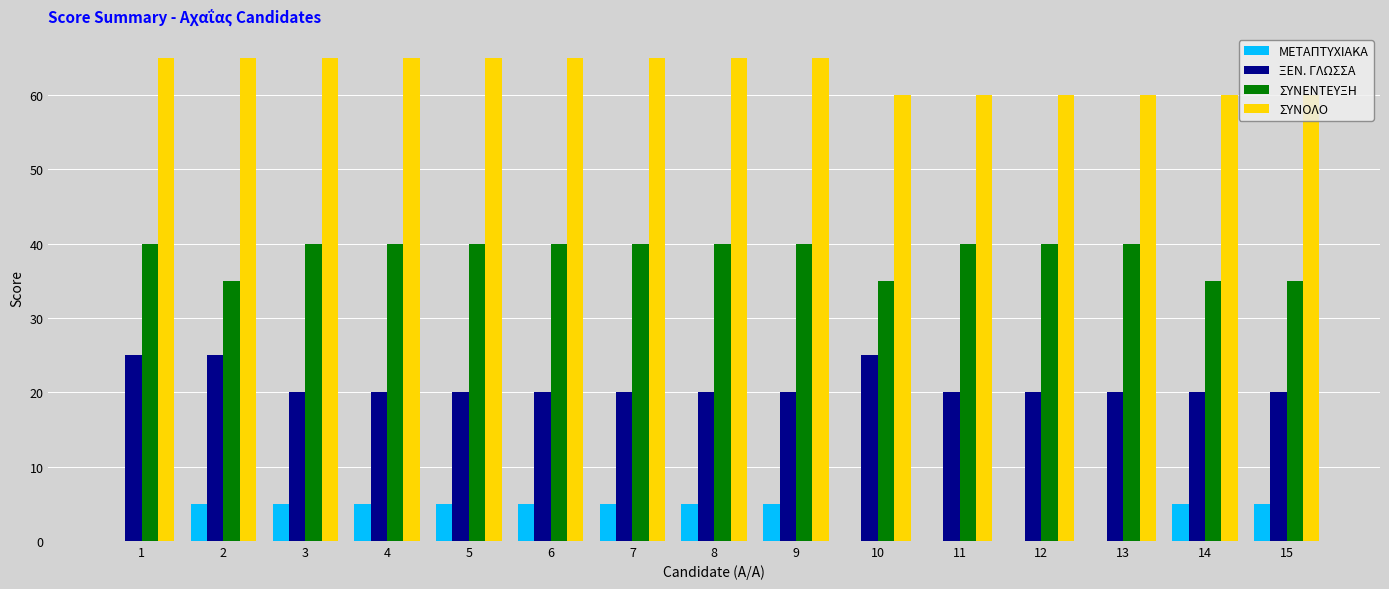

What is the sum of all ΜΕΤΑΠΤΥΧΙΑΚΑ values?

50